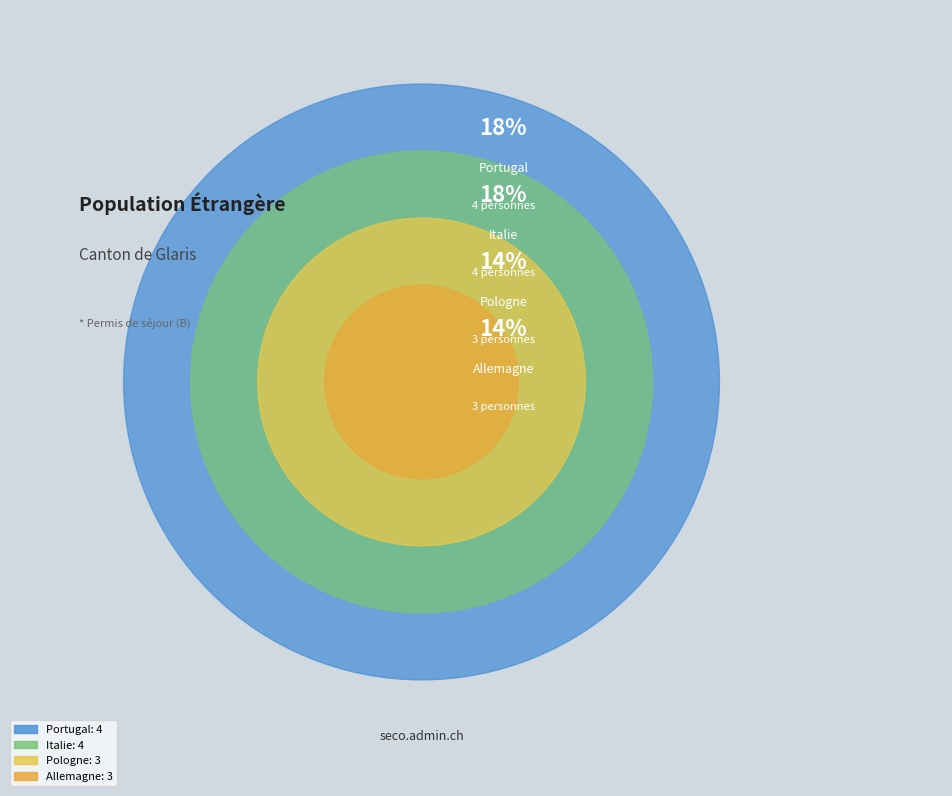

Which slice is the largest?

Italie